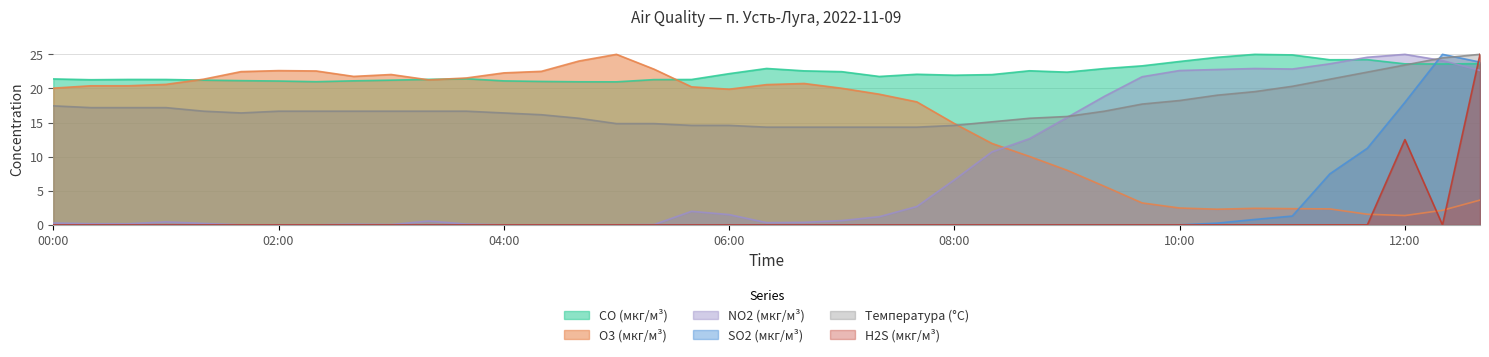

The O3 (мкг/м³) series shows 21.4 at 01:20. True or false?

True